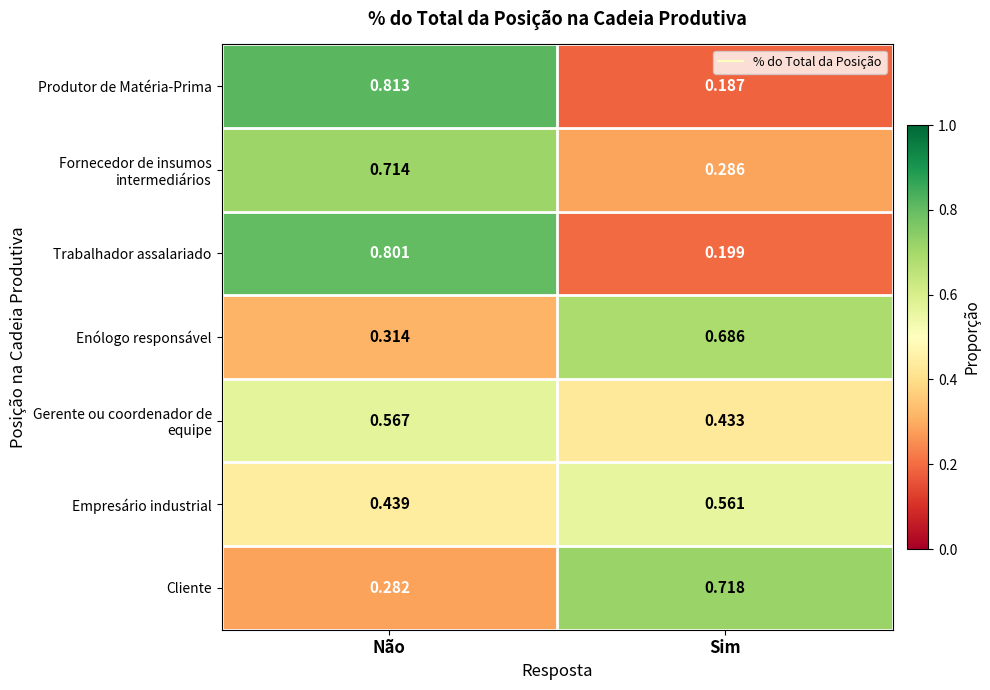

What is the difference between the highest and lowest values at Sim?

0.5